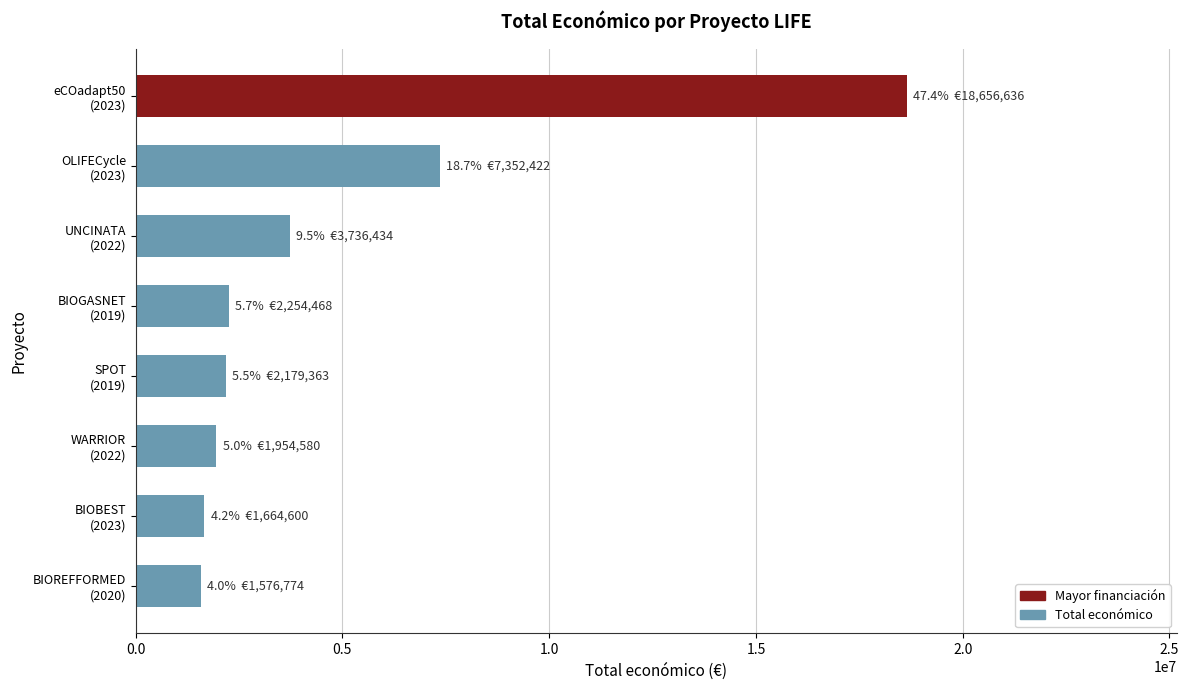

What is the sum of all values?

39375277